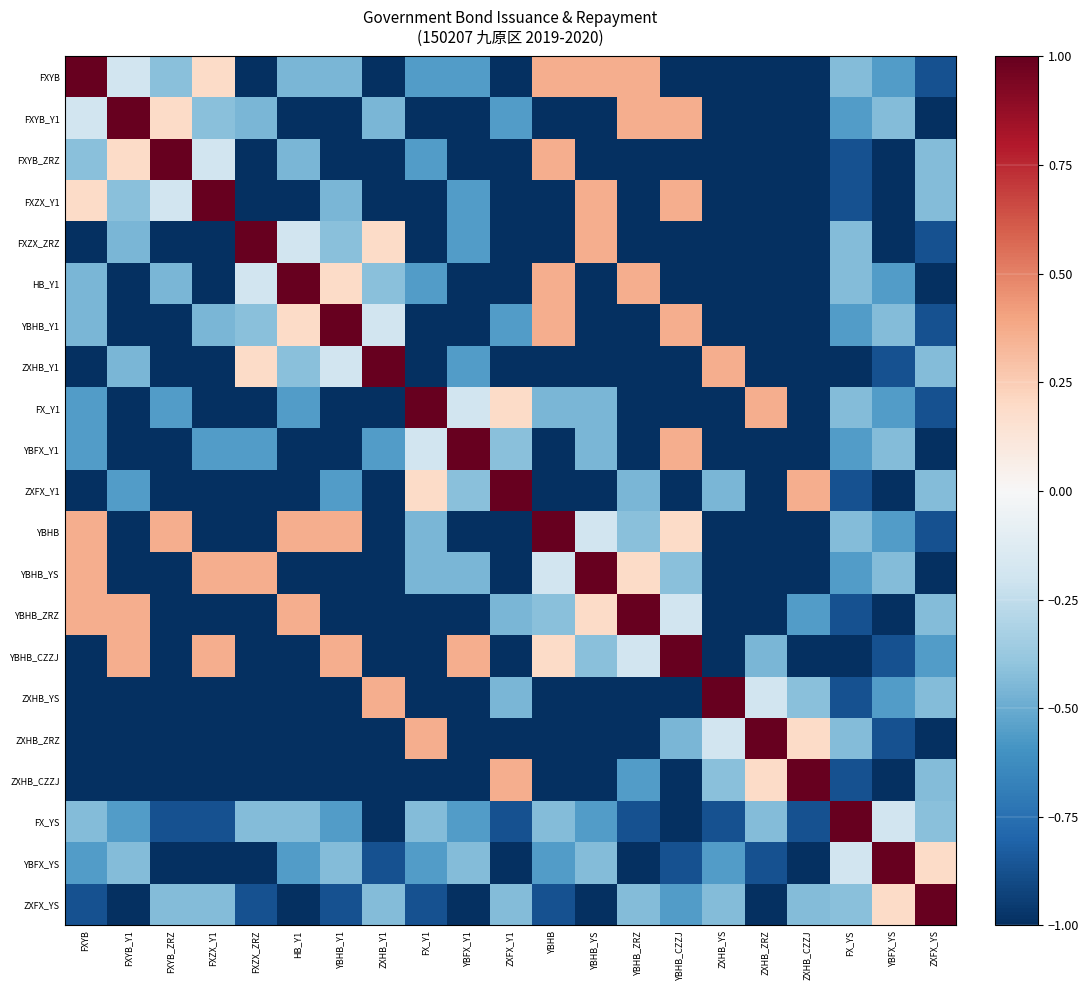

How many distinct data groups are displayed?

21